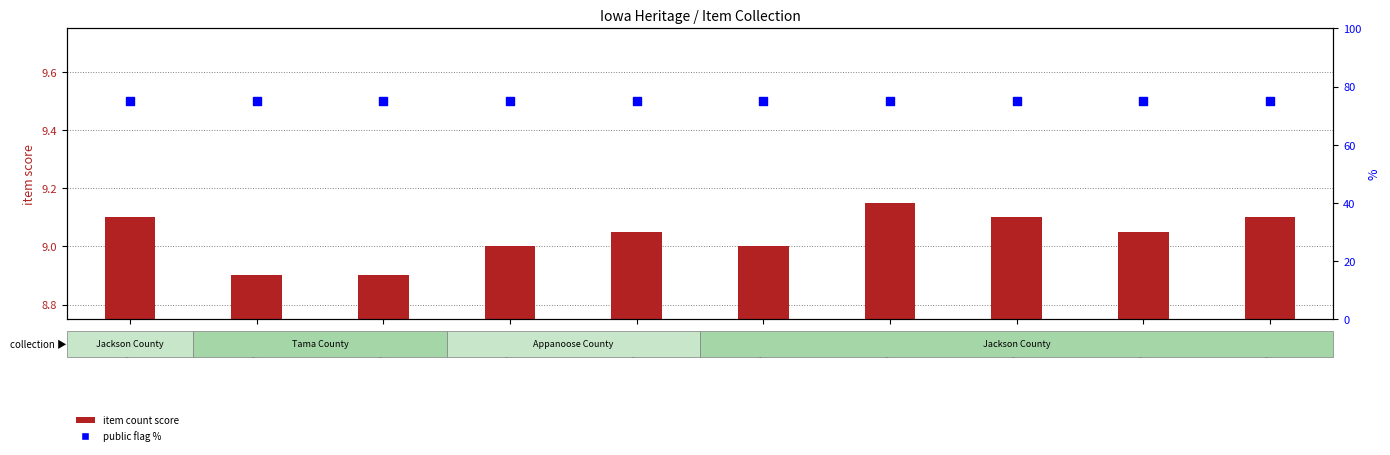

Which series has the widest spread of Y values?

item count score